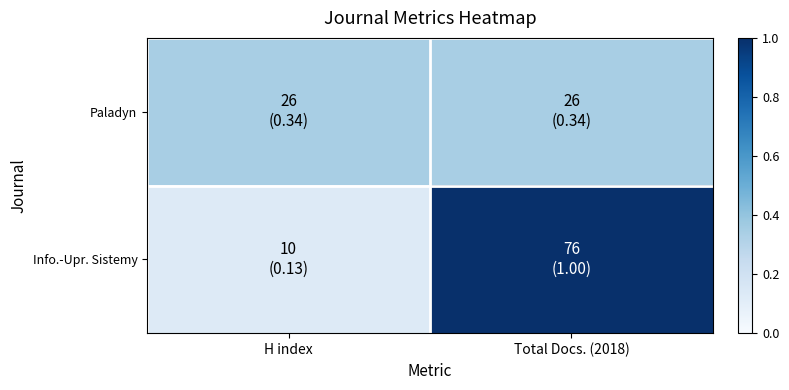

Rank the series by their average value, from lowest to highest.

Paladyn, Info.-Upr. Sistemy